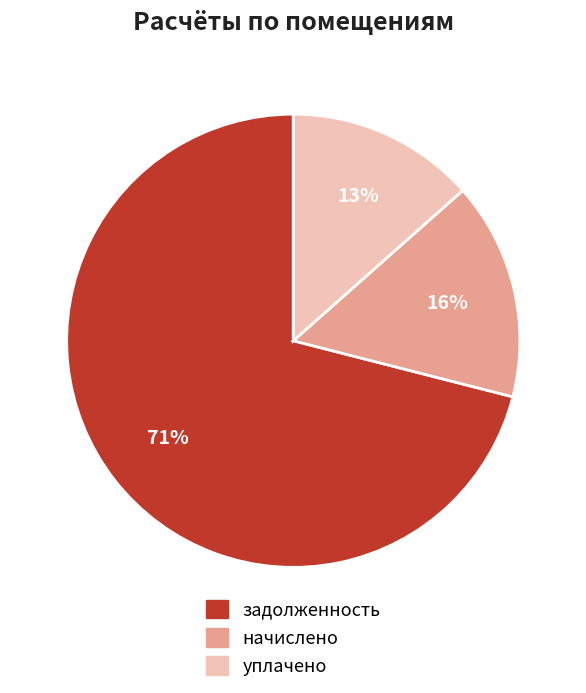

To the nearest percent, what is the average slice percentage?

33%